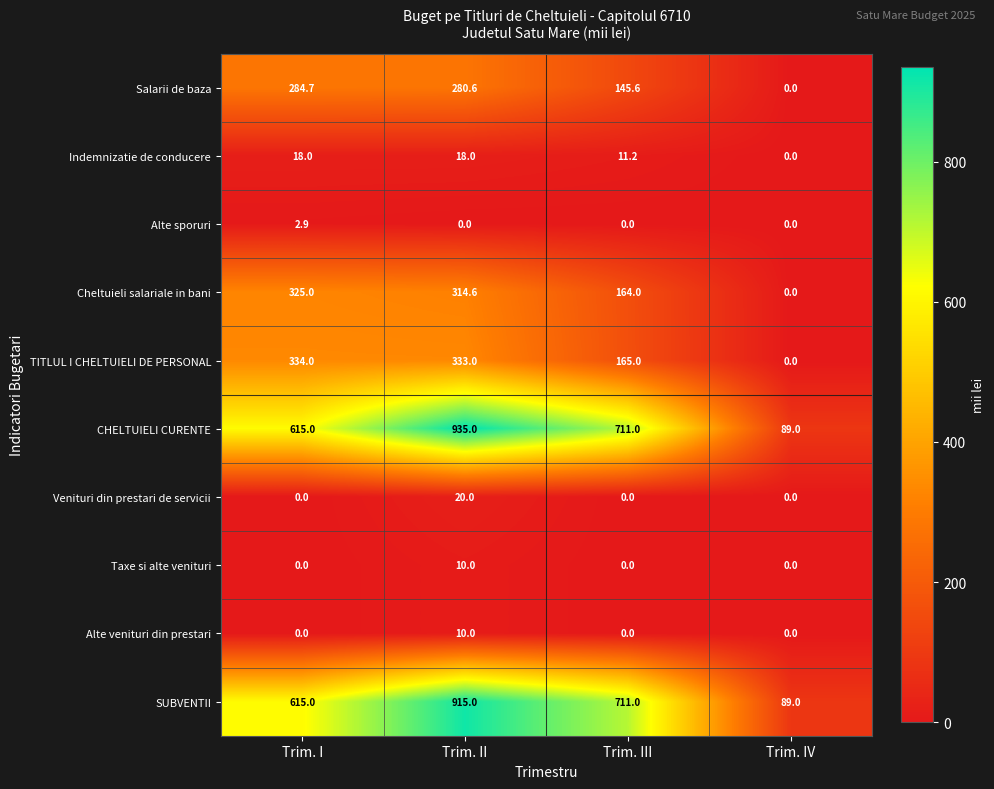

Rank the categories by CHELTUIELI CURENTE value from lowest to highest.

Trim. IV, Trim. I, Trim. III, Trim. II